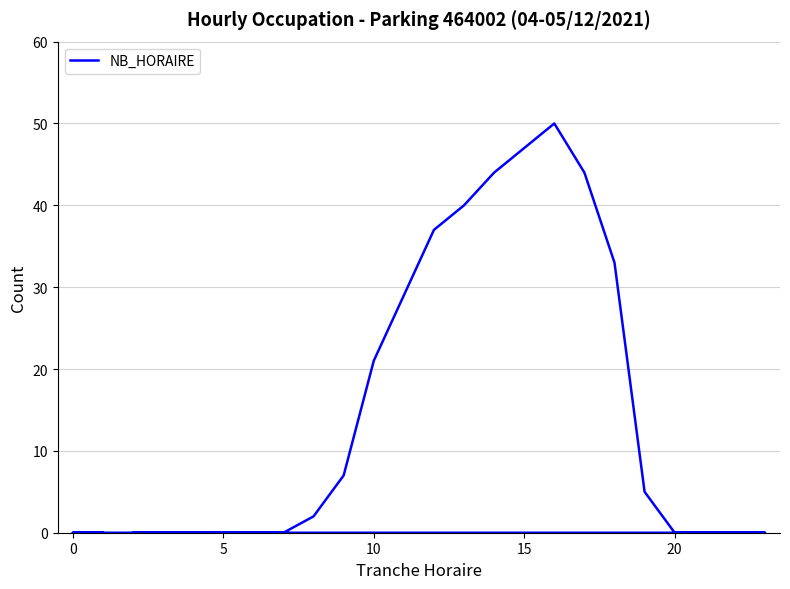

Is this an area chart (filled region under the line)?

No